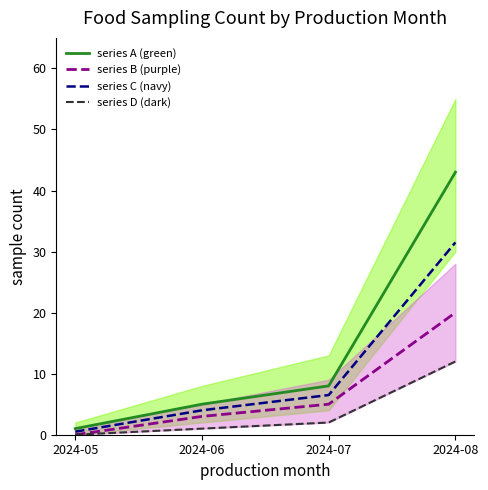

Is this an area chart (filled region under the line)?

No